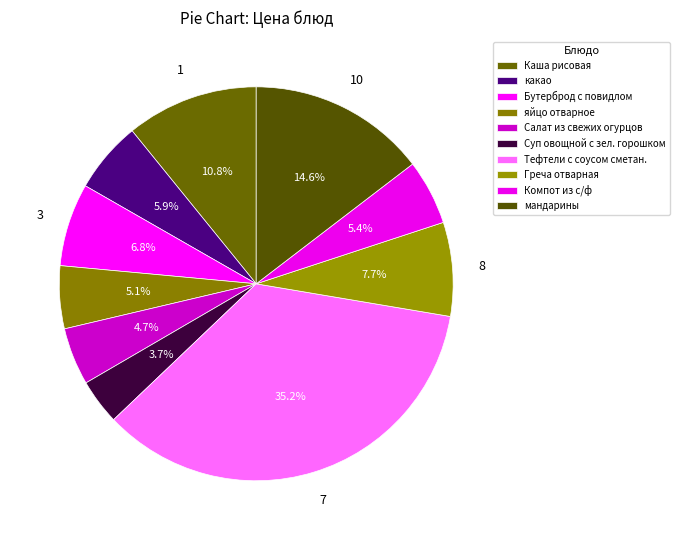

Does Тефтели с соусом сметан. represent more than half of the total?

No